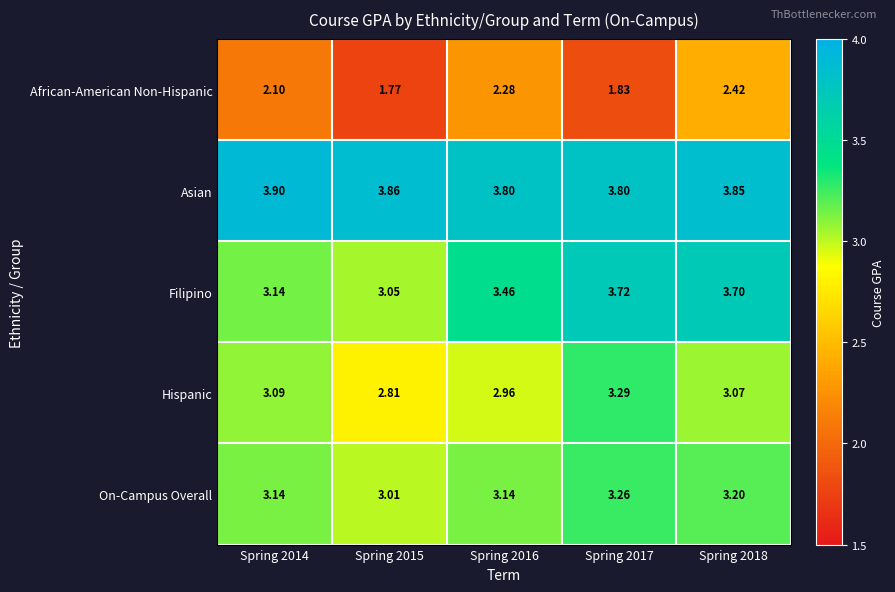

Which series has the largest total across all categories?

Asian